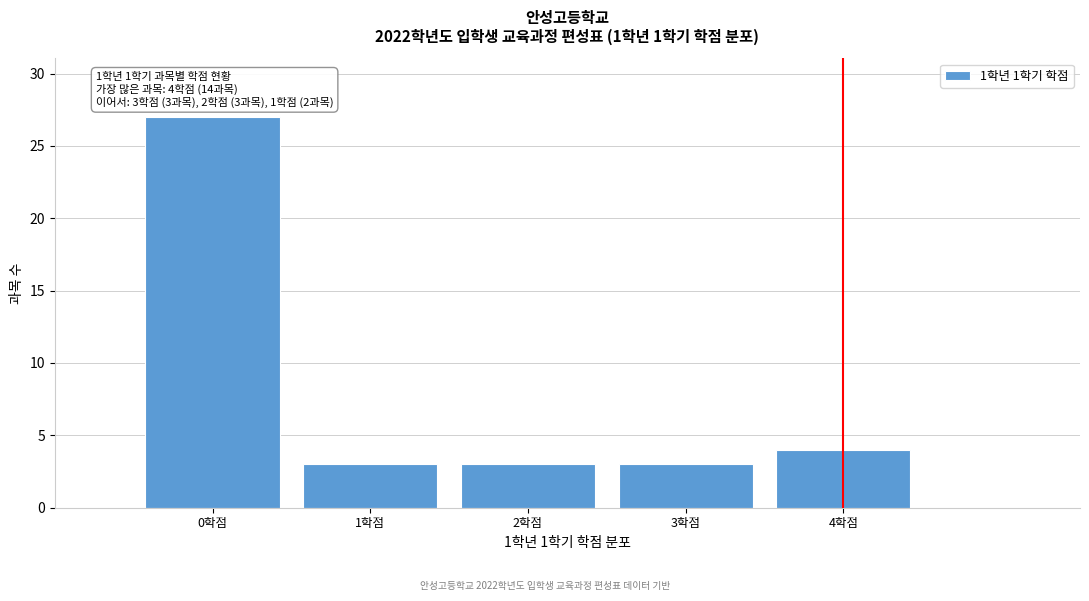

Over which range of the x-axis is the bar tallest?

-0.5 to 0.5